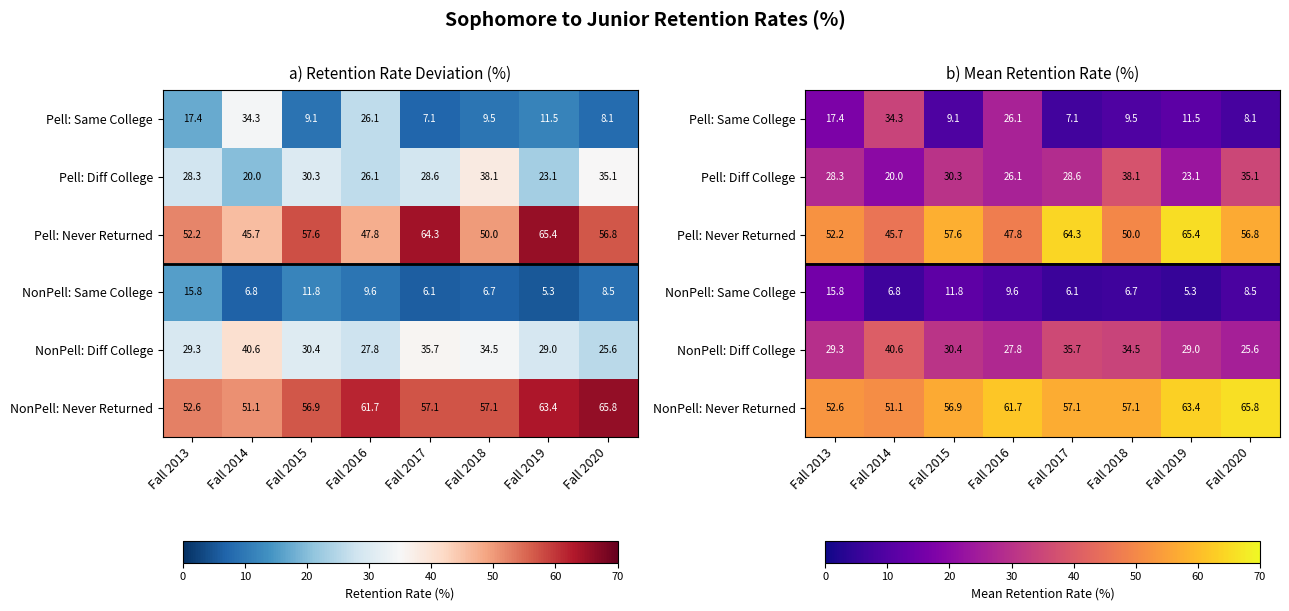

List the labels in order of NonPell: Same College value, largest first.

Fall 2013, Fall 2015, Fall 2016, Fall 2020, Fall 2014, Fall 2018, Fall 2017, Fall 2019